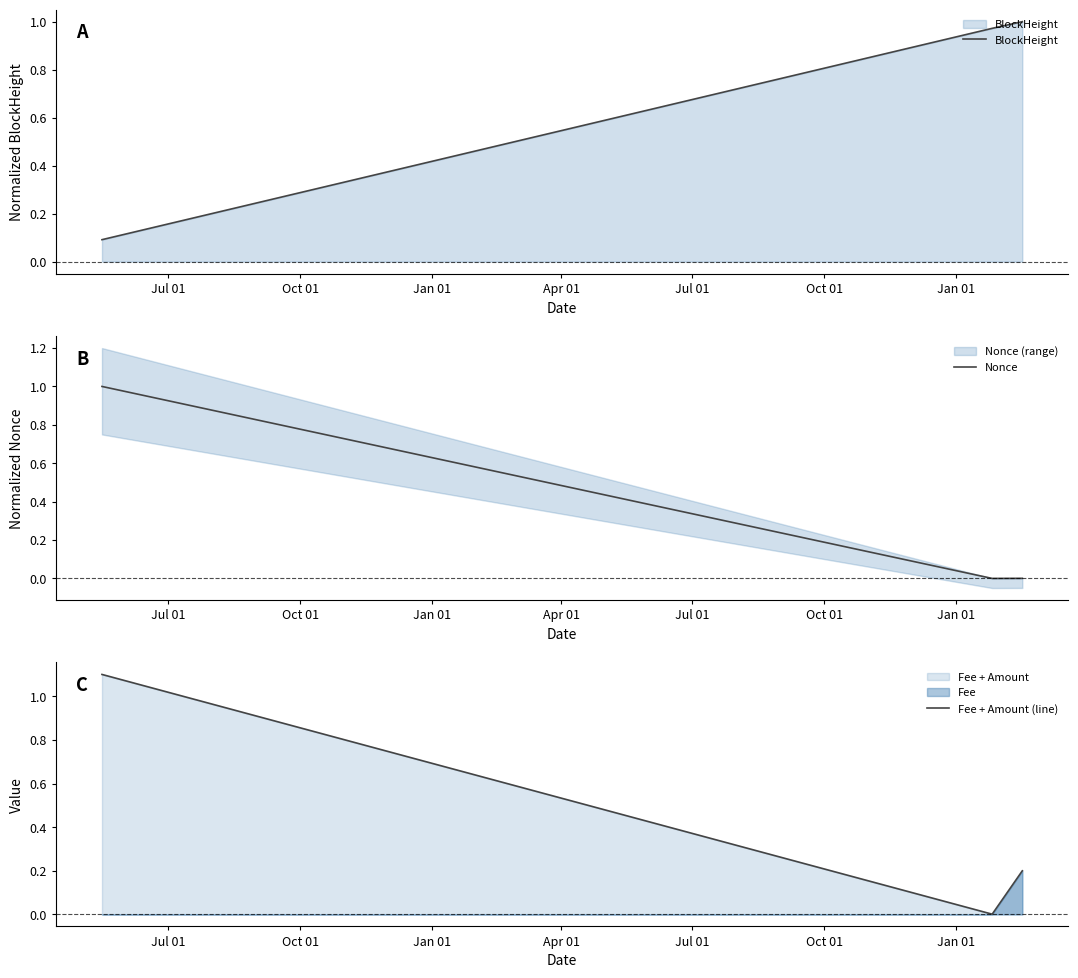

What is the highest value of the Nonce series?

1.0